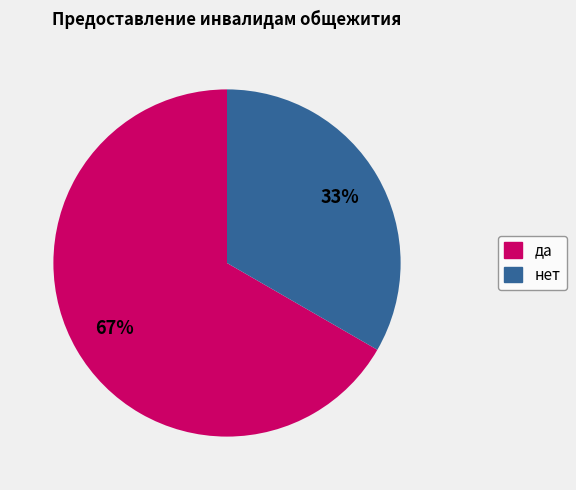

Is нет the majority of the pie?

No